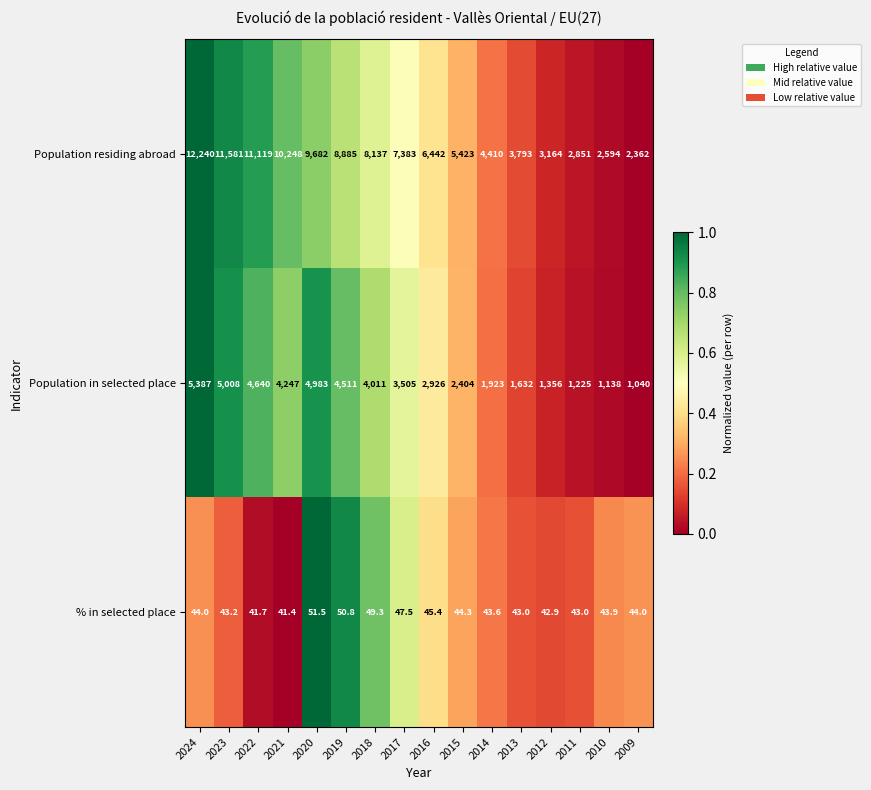

What is the difference between the second highest and second lowest values in the Population residing abroad series?

8987.0